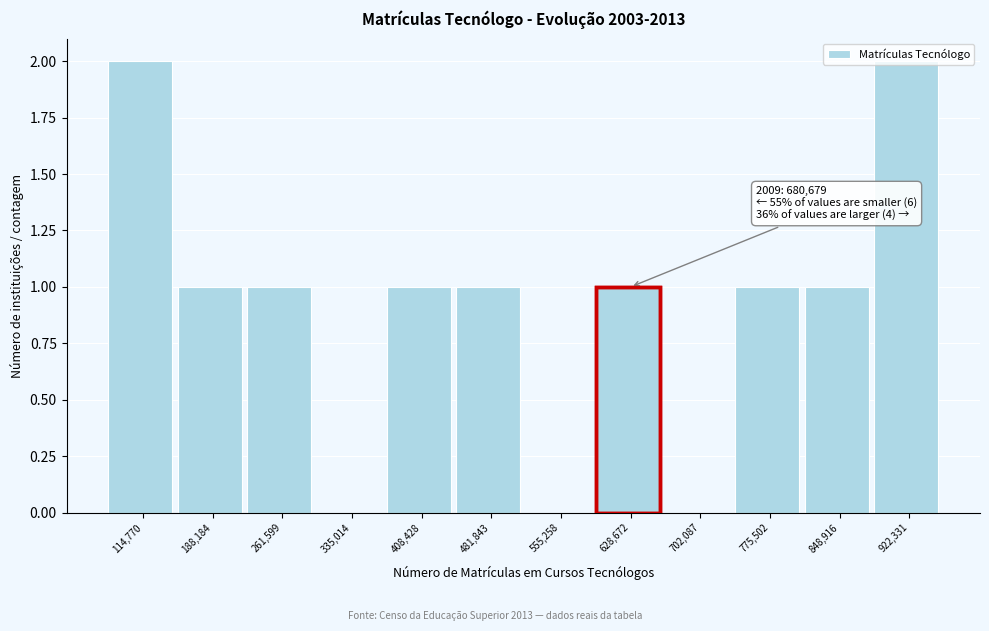

The chart shows a value of 2 at 775,502. True or false?

False